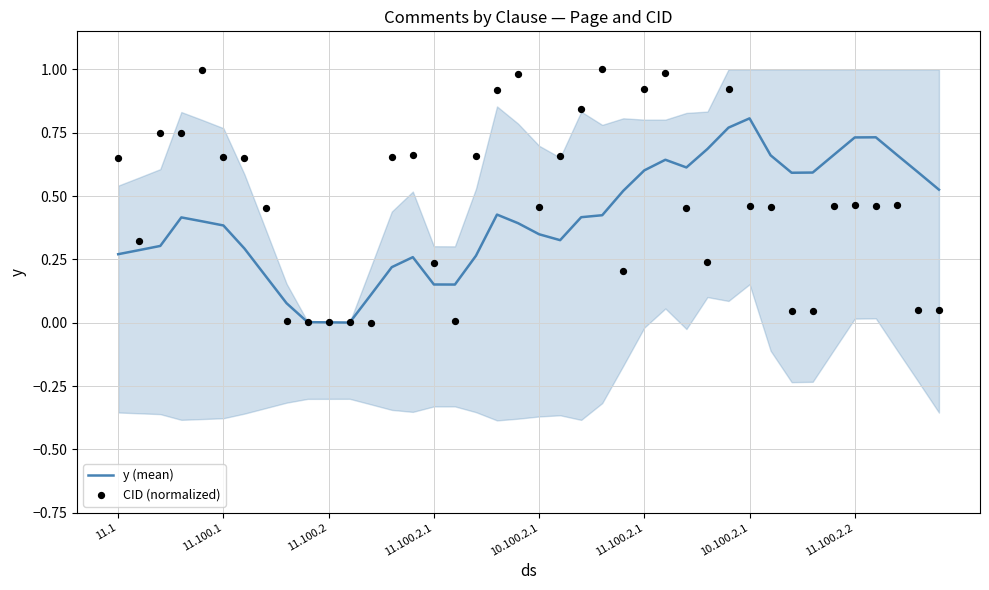

Which series contains the highest Y value?

CID (normalized)